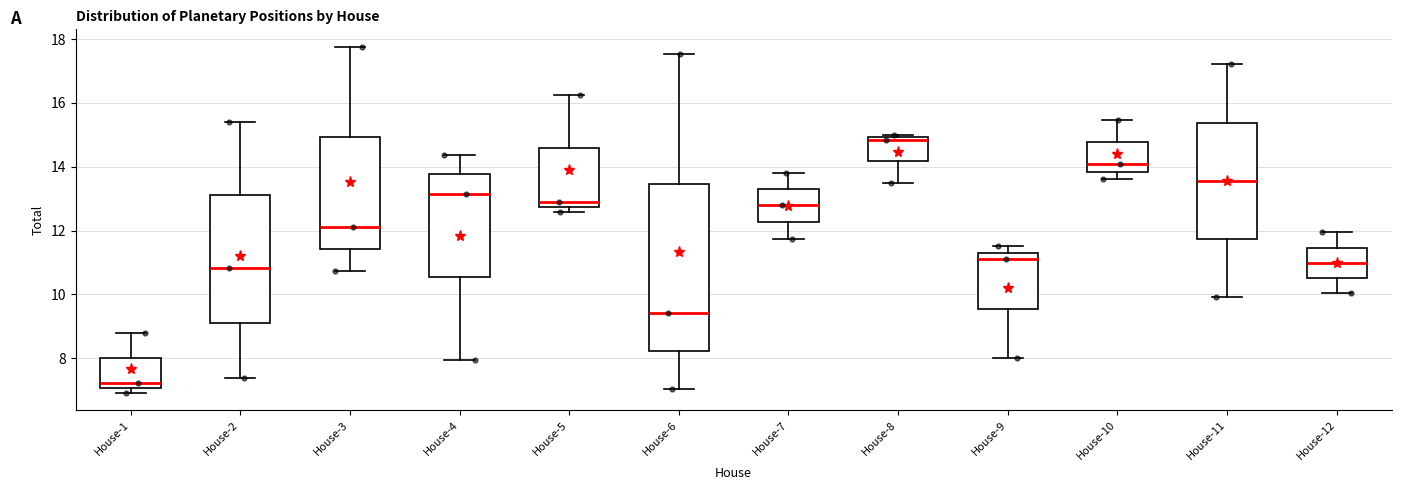

Which box is the tallest, from its lower edge to its upper edge?

House-6